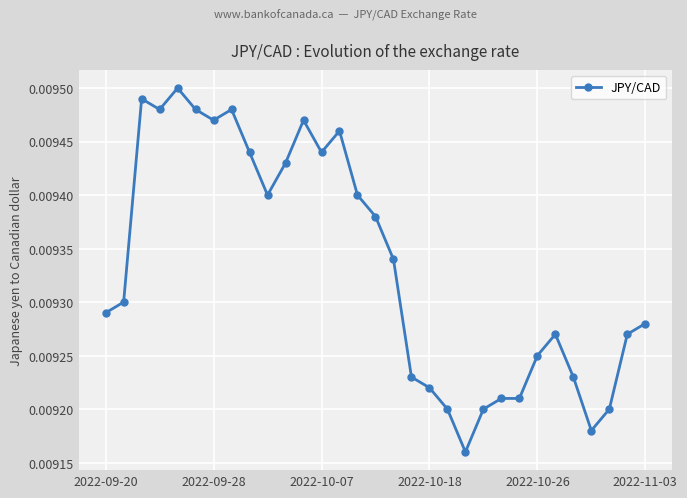

True or false: the data has more than 2 interior local peaks.

True